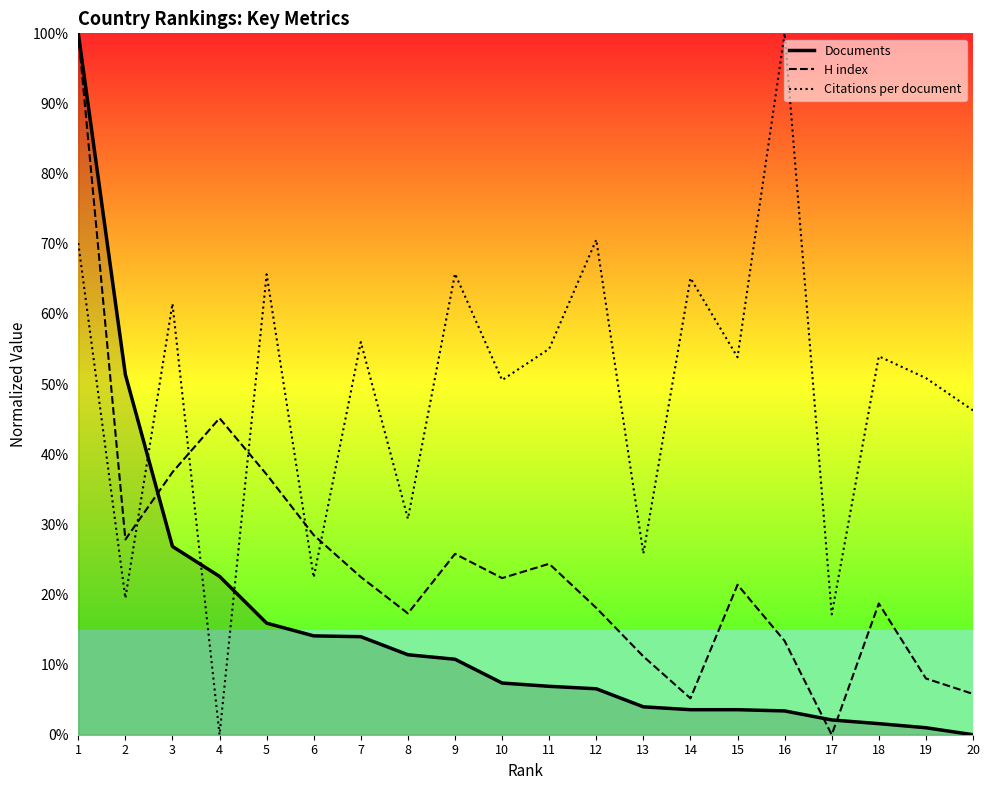

The Citations per document series shows -30.3 at 4. True or false?

False